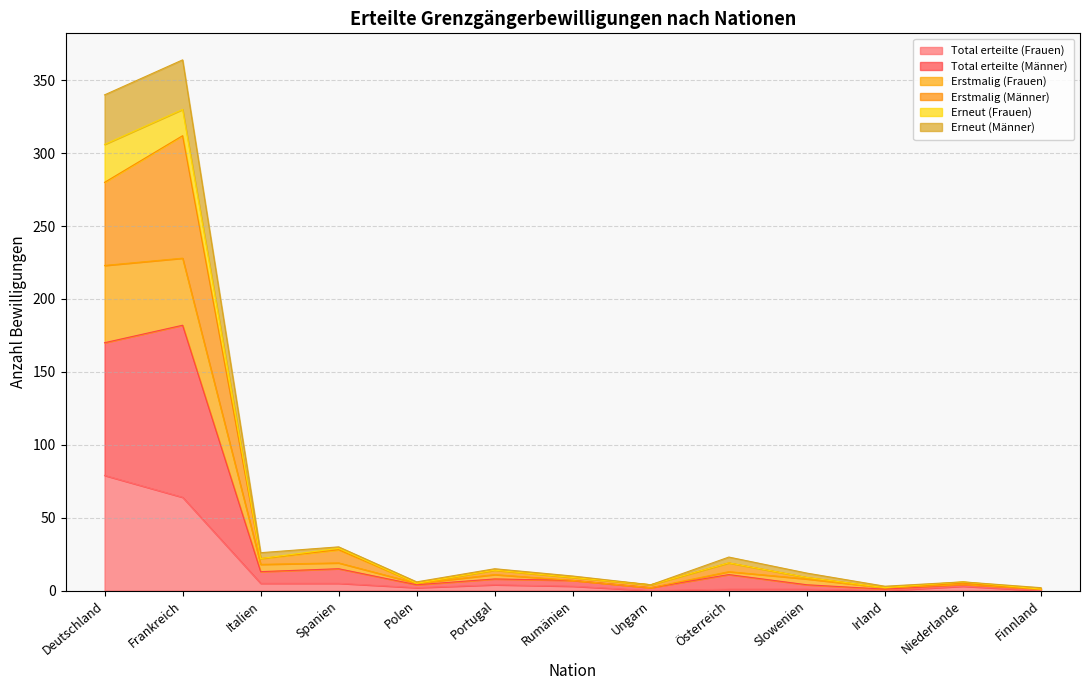

What position from the right is Österreich?

5